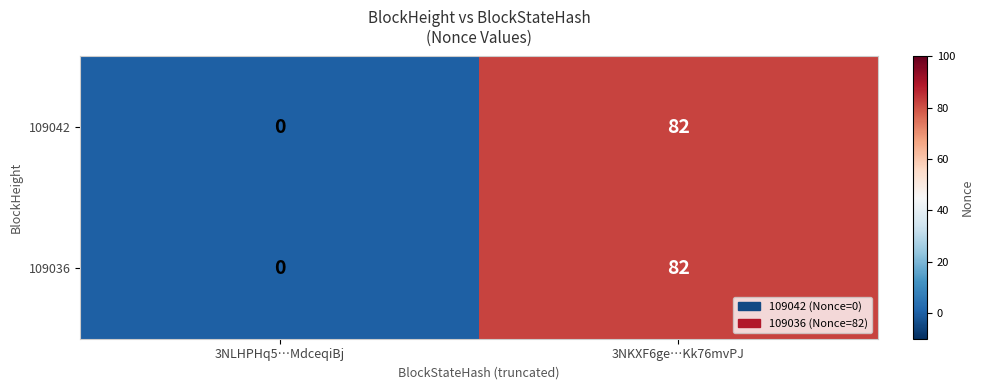

Reading left to right, what are all the values shown in this chart?

109042: 3NLHPHq5…MdceqiBj=0	3NKXF6ge…Kk76mvPJ=82
109036: 3NLHPHq5…MdceqiBj=0	3NKXF6ge…Kk76mvPJ=82